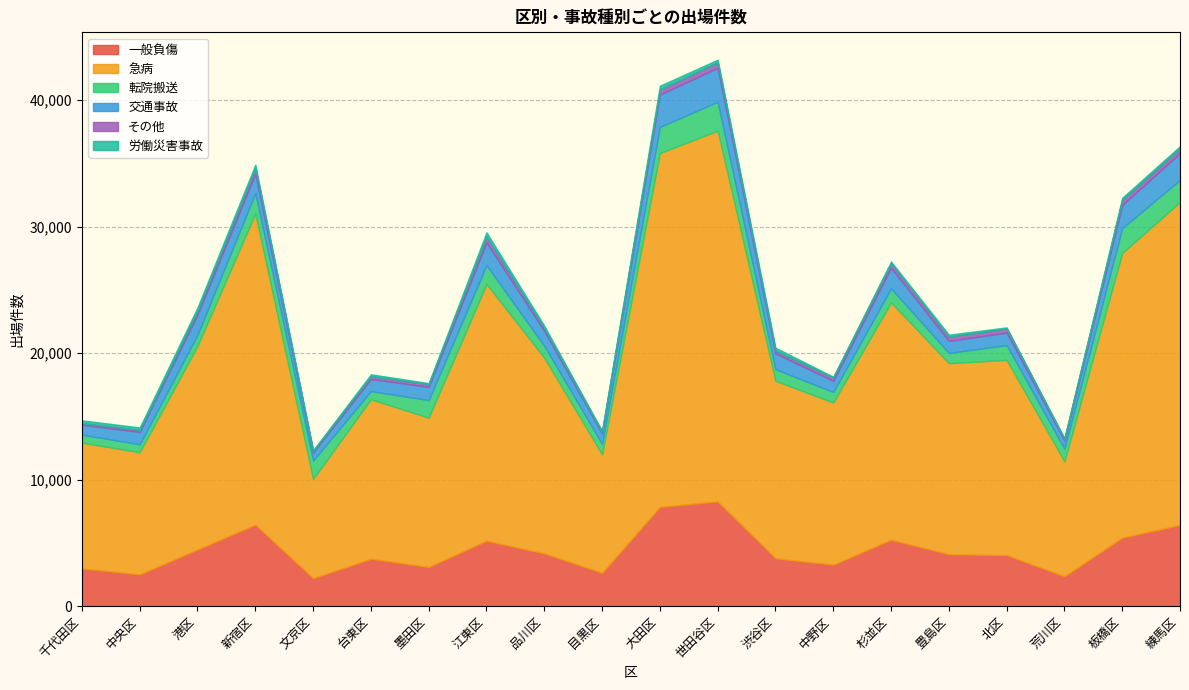

What are all the series names shown in the legend?

一般負傷, 急病, 転院搬送, 交通事故, その他, 労働災害事故